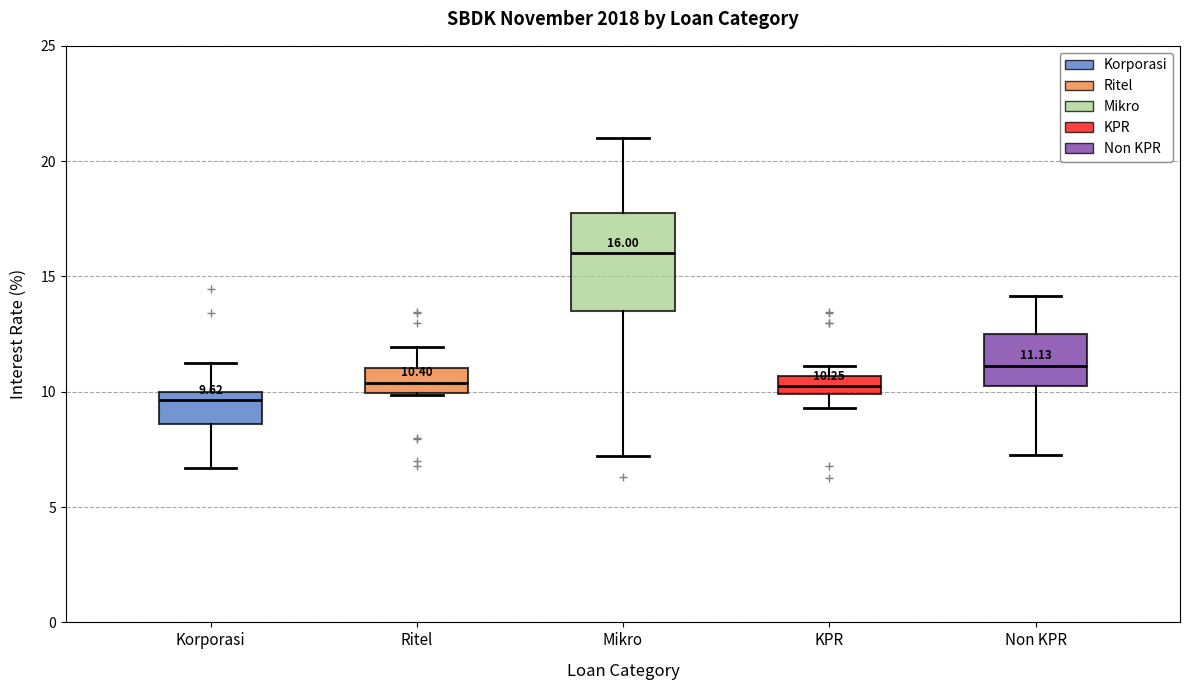

Which box's median line is the lowest?

Korporasi